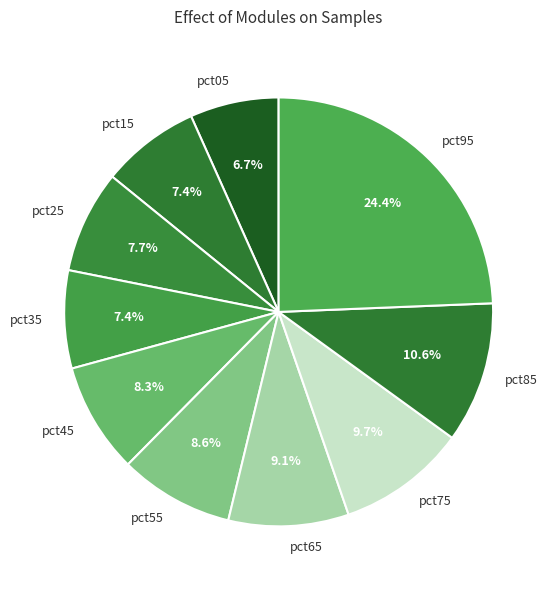

What is the smallest slice in the pie chart?

pct05